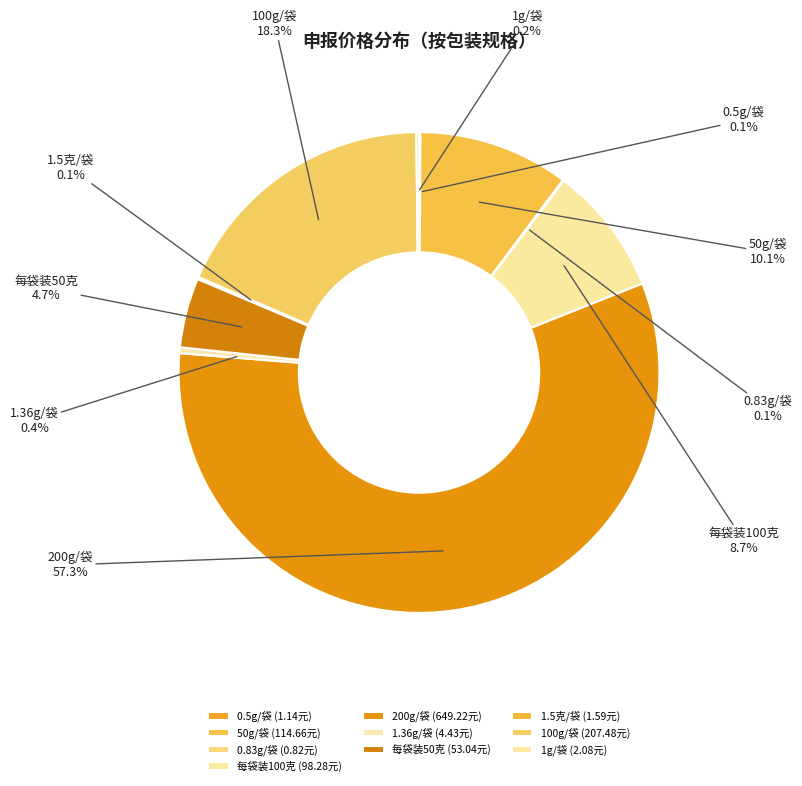

What is the largest slice in the pie chart?

200g/袋